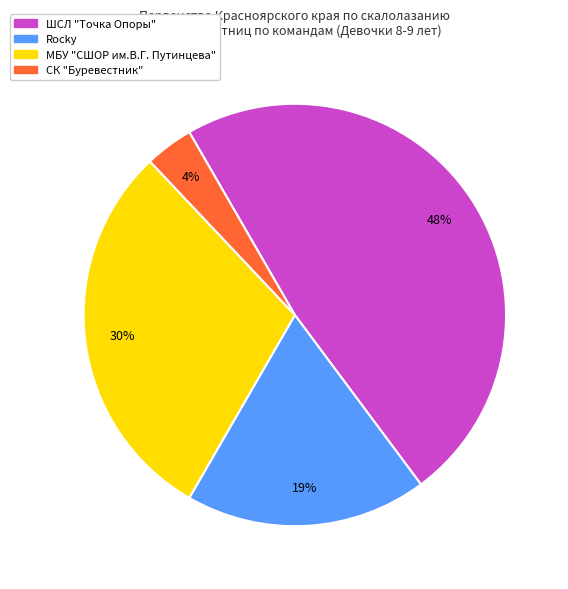

To the nearest percent, what is the difference between the largest and smallest slice percentages?

44%